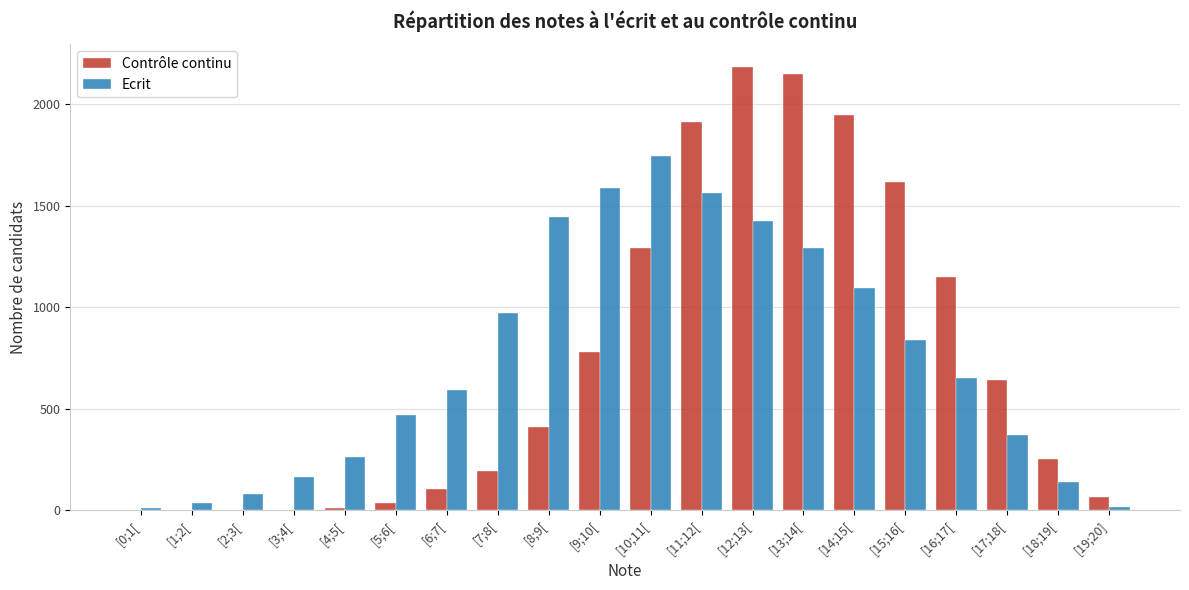

Is the value of Ecrit at [11;12[ greater than the value of Contrôle continu at [4;5[?

Yes